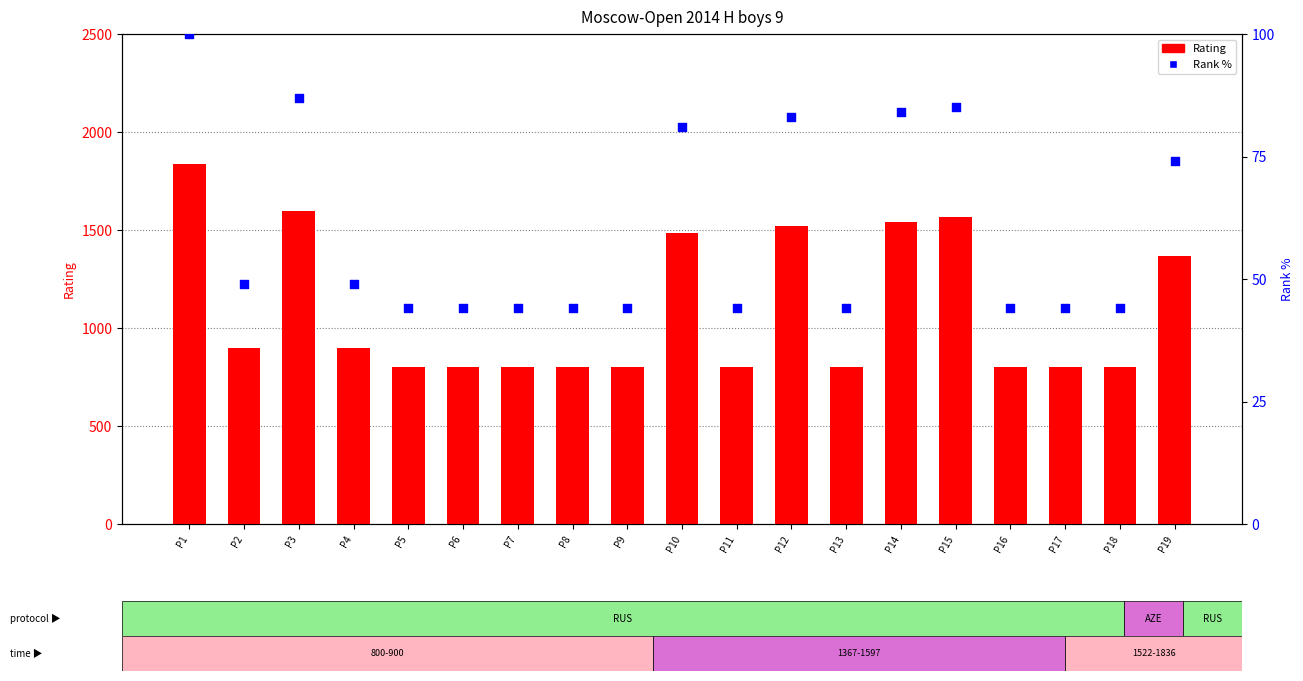

Which series reaches the minimum Y coordinate?

Rank %